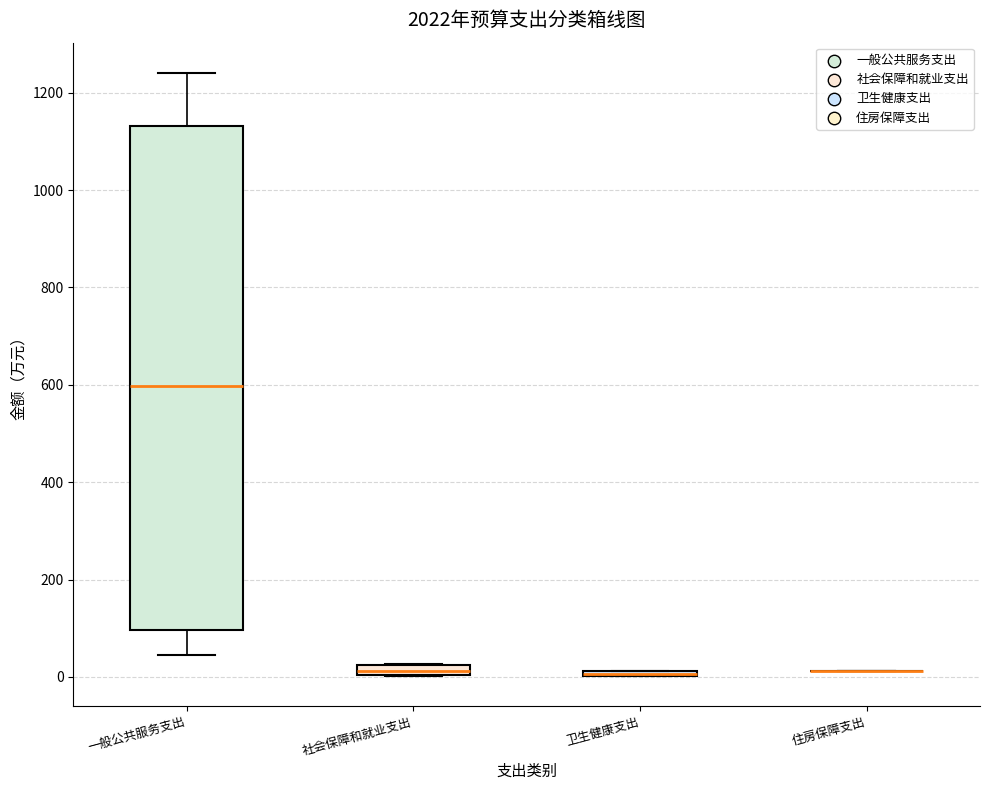

Which box is the tallest, from its lower edge to its upper edge?

一般公共服务支出